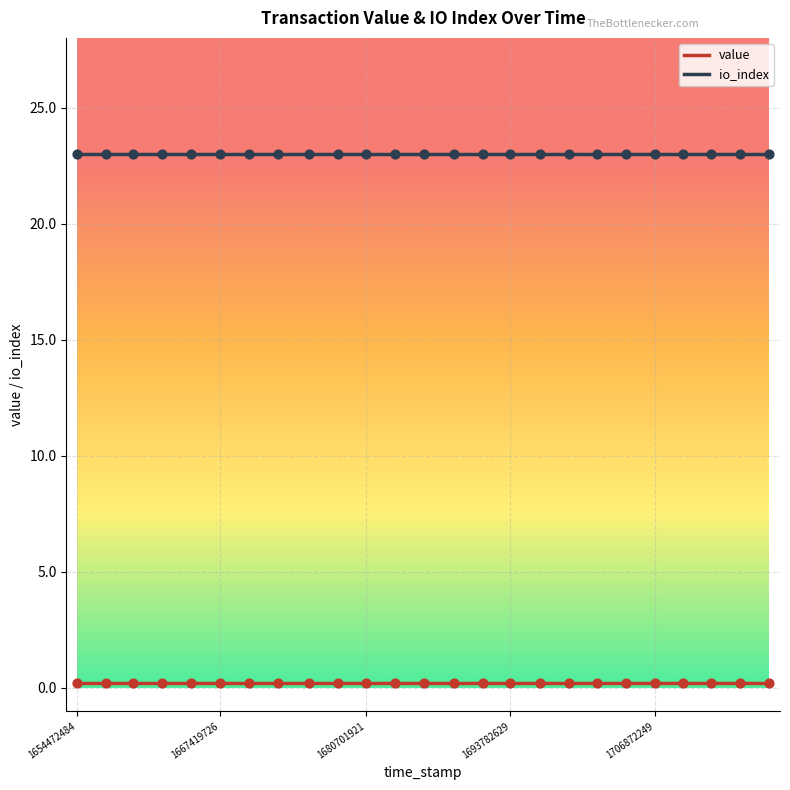

Which series has the largest total across all categories?

io_index